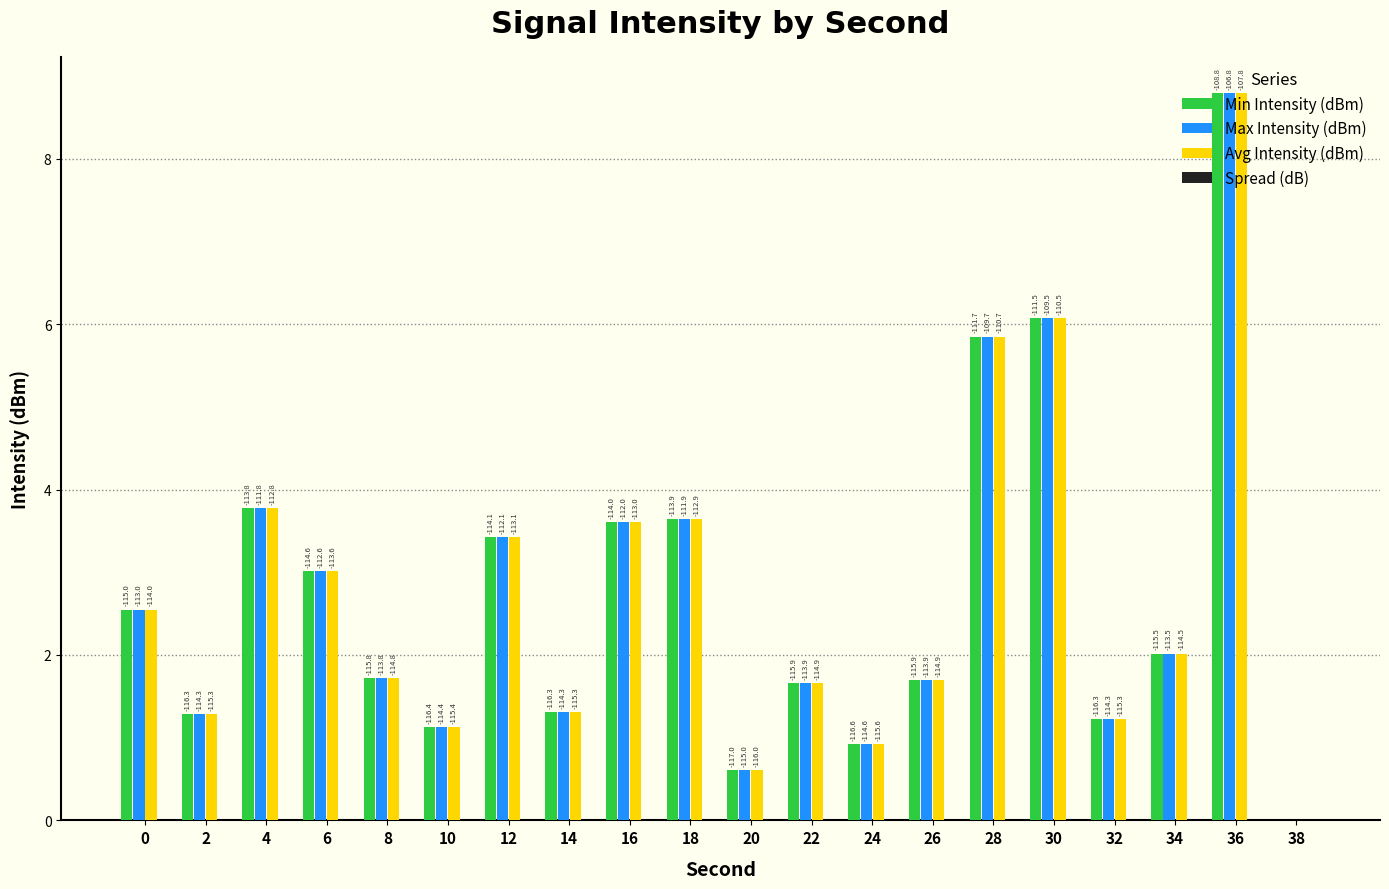

What is the sum of the Avg Intensity (dBm) values at 26 and 20?

2.3